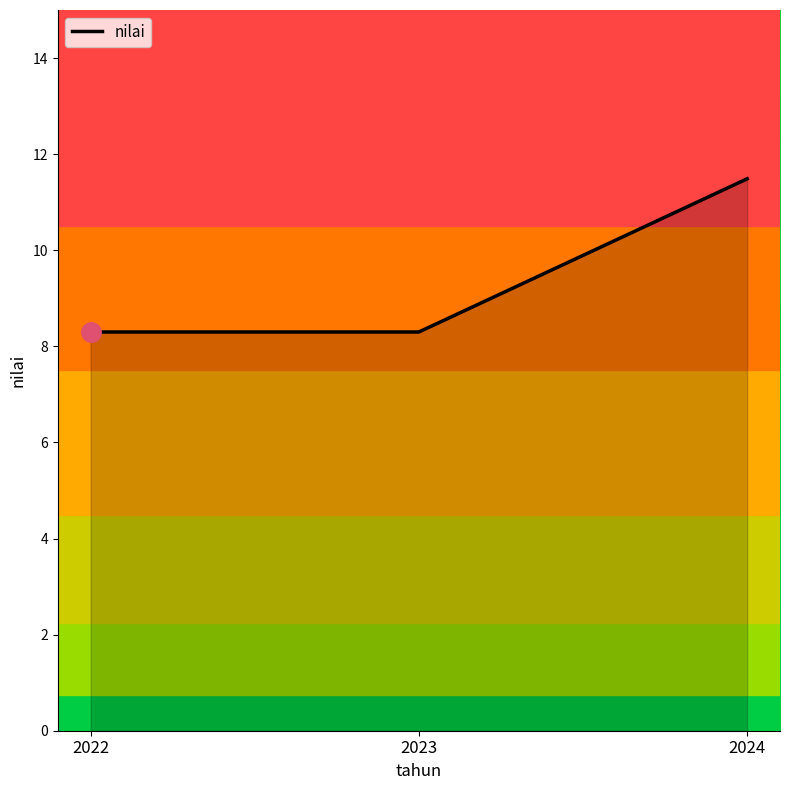

The value at 2023 is 14.0. True or false?

False